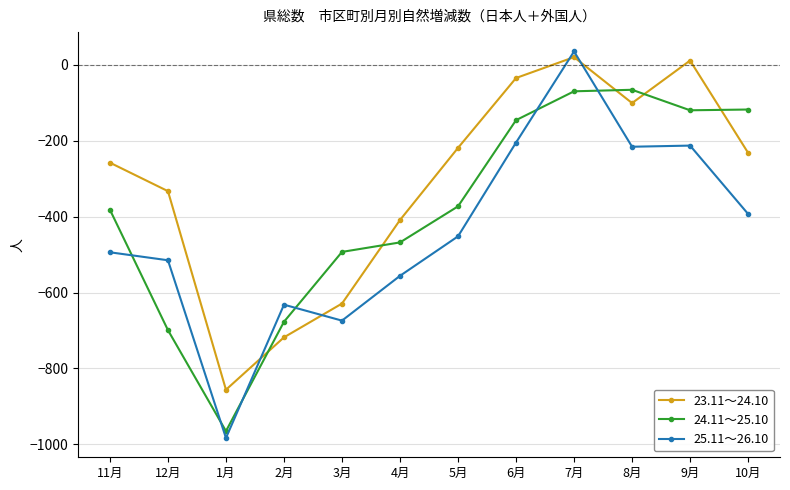

What is the highest value of the 24.11～25.10 series?

-66